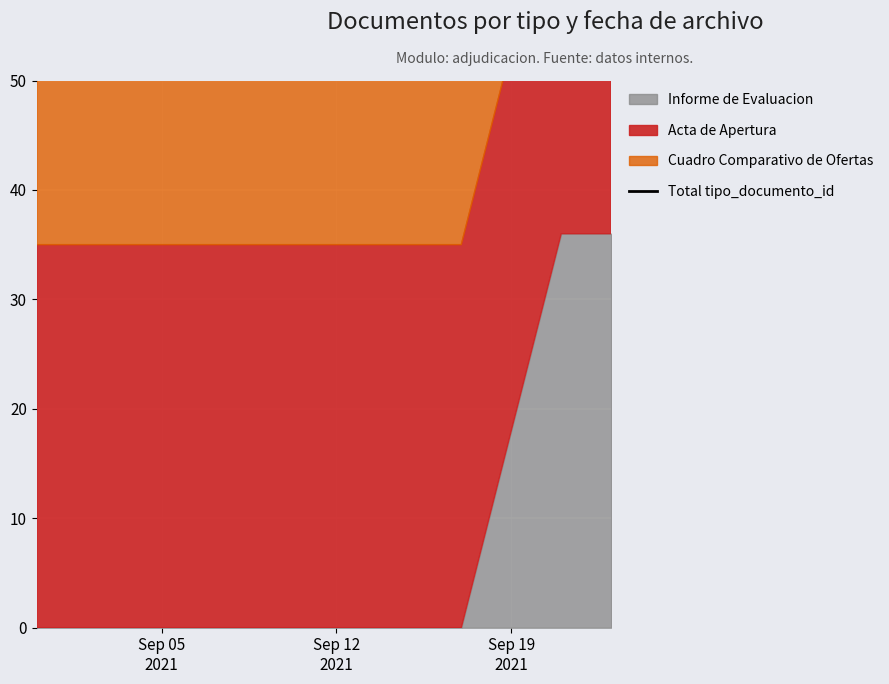

What is the smallest value displayed?

73